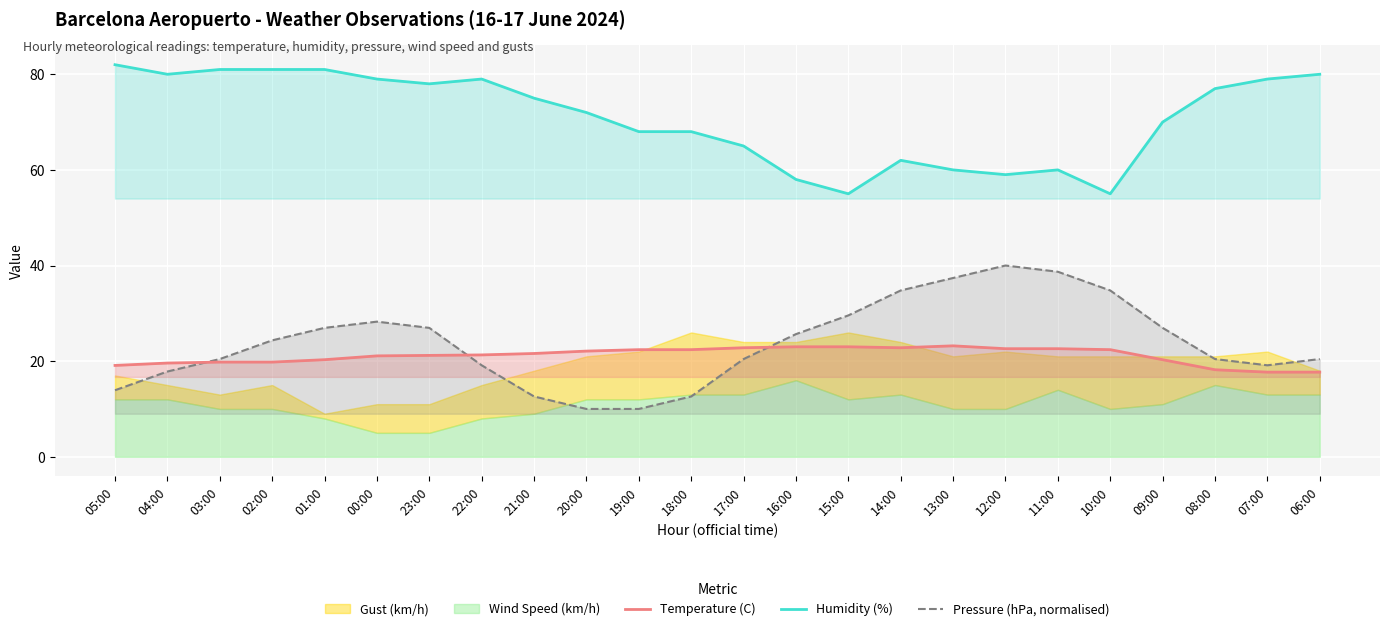

Rank the categories by Pressure (hPa, normalised) value from lowest to highest.

20:00, 19:00, 21:00, 18:00, 05:00, 04:00, 22:00, 07:00, 03:00, 17:00, 08:00, 06:00, 02:00, 16:00, 01:00, 23:00, 09:00, 00:00, 15:00, 14:00, 10:00, 13:00, 11:00, 12:00